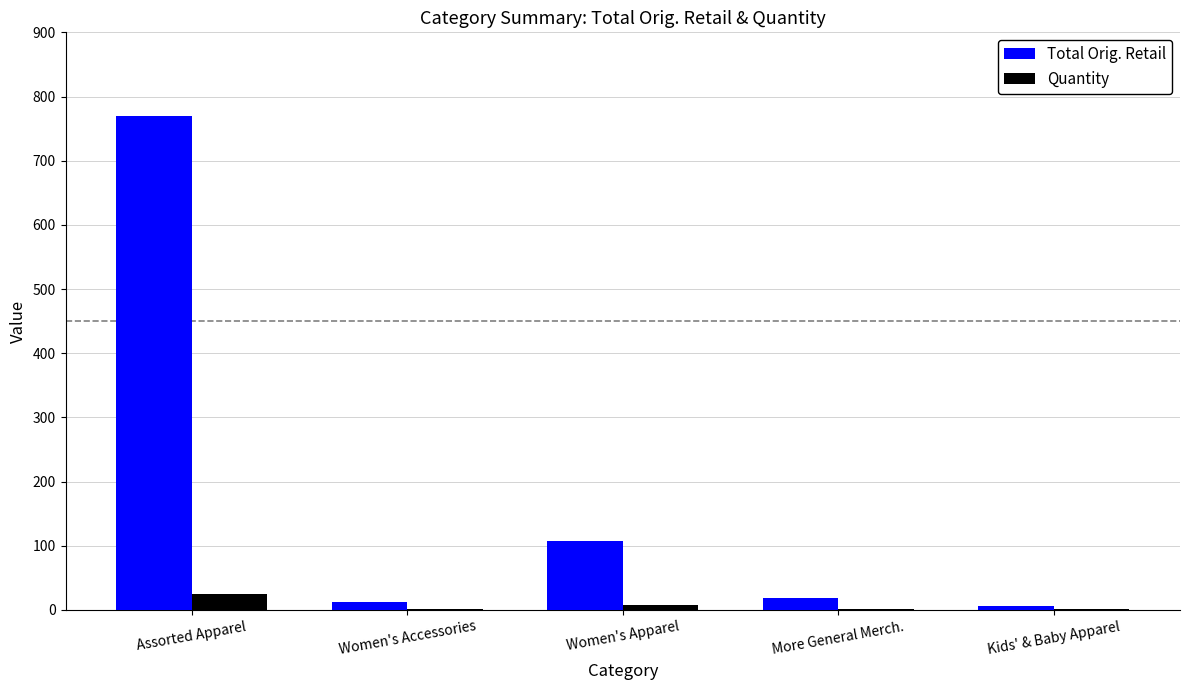

At which label does Quantity reach its peak?

Assorted Apparel